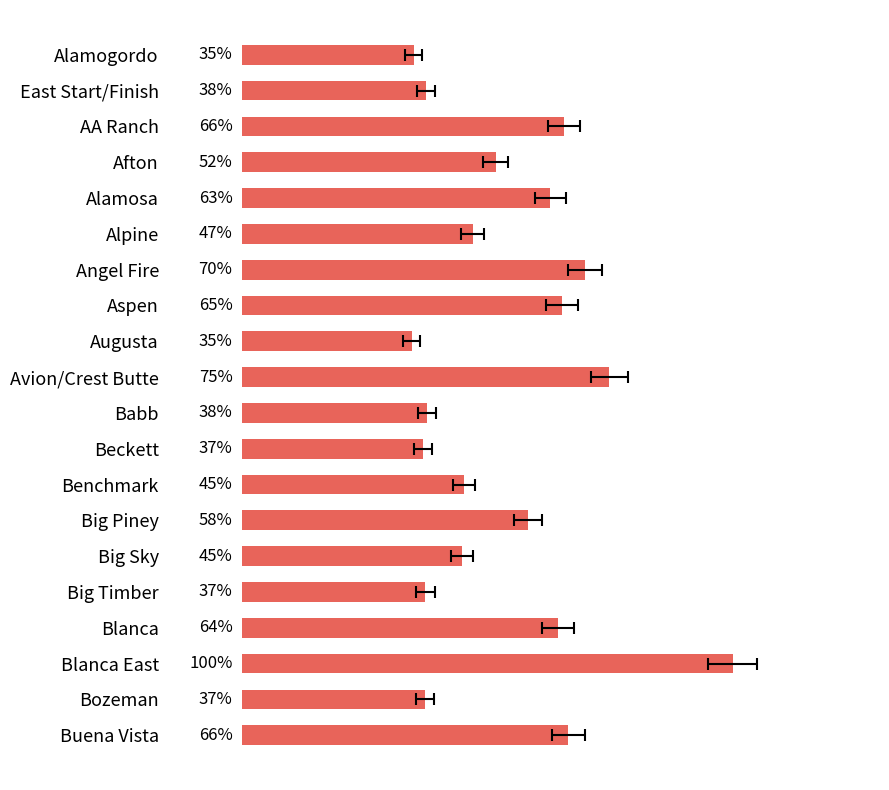

How many bars are there in total?

20